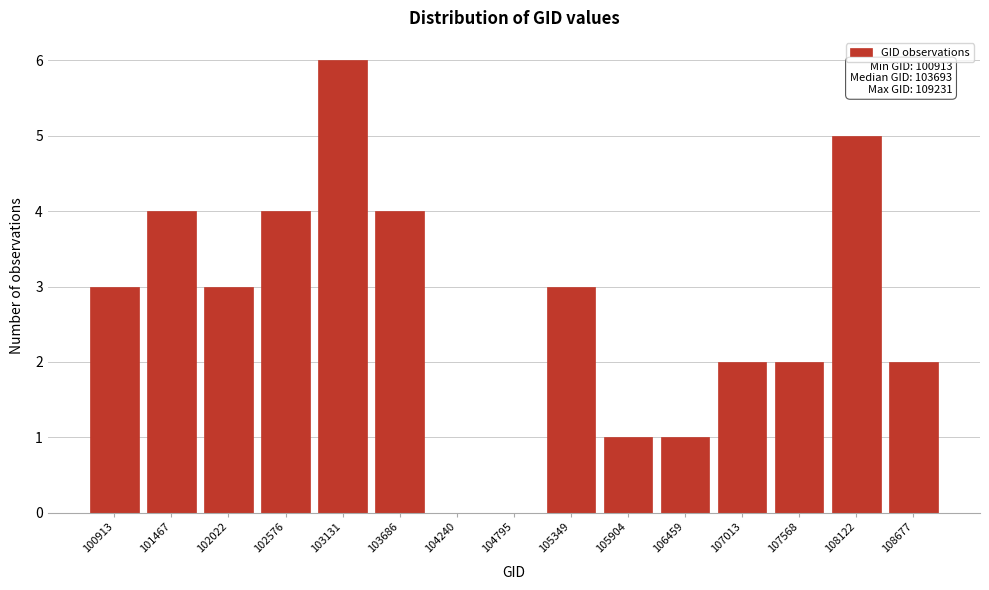

Reading left to right, extract all data points from this chart.

100913=3	101467=4	102022=3	102576=4	103131=6	103686=4	104240=0	104795=0	105349=3	105904=1	106459=1	107013=2	107568=2	108122=5	108677=2